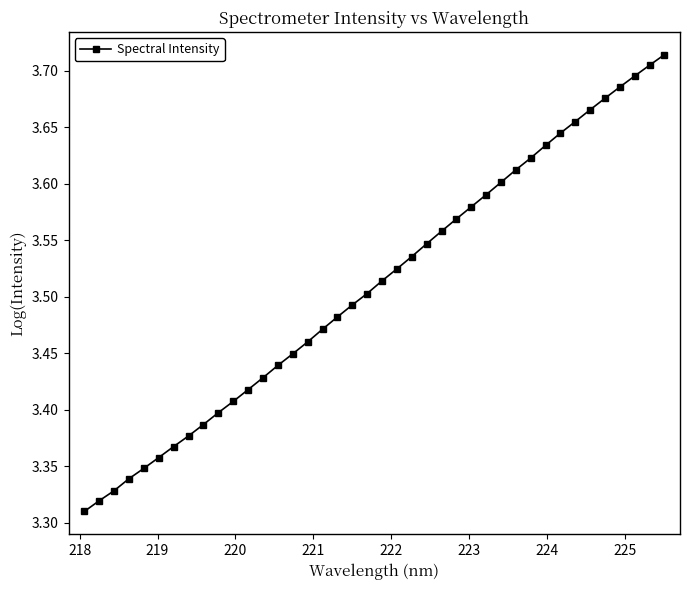

True or false: there are more than 2 points higher than both neighbors.

False